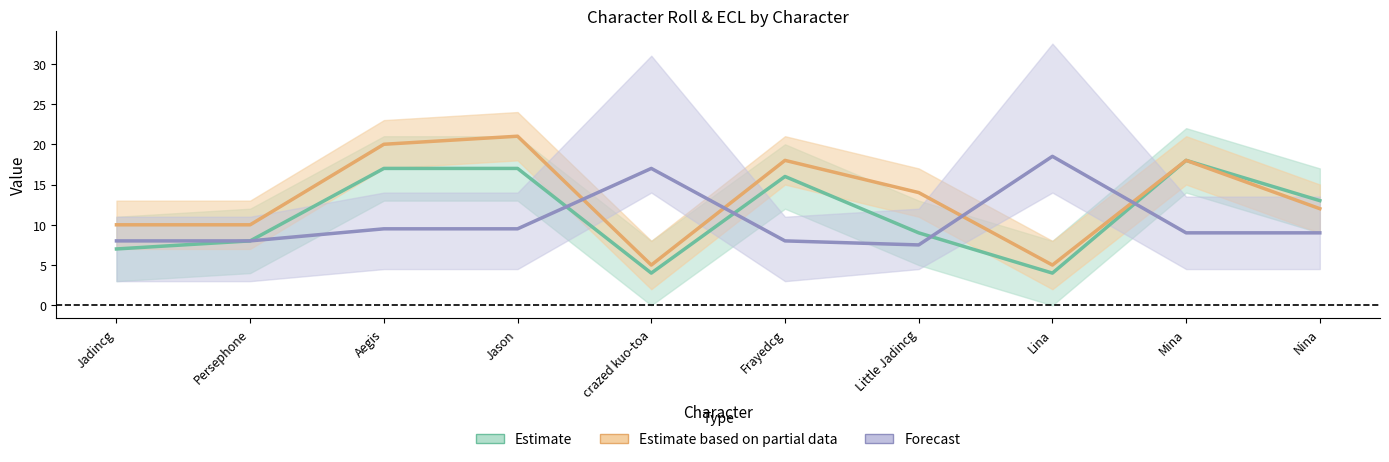

How many values in the Roll series are below 13?

5